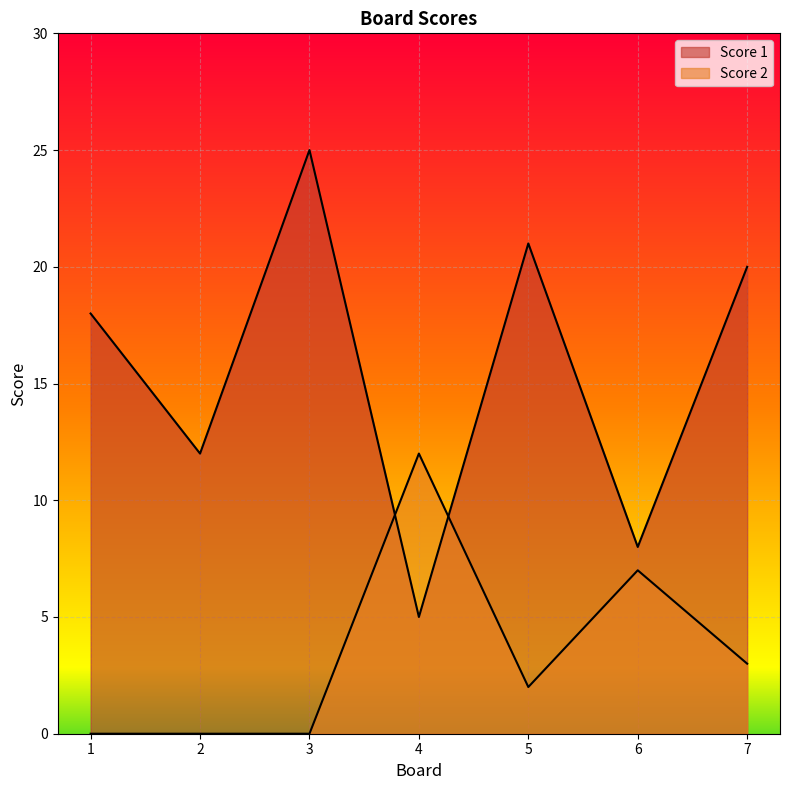

What is the value of the Score 1 point at the 4th from the left?

5